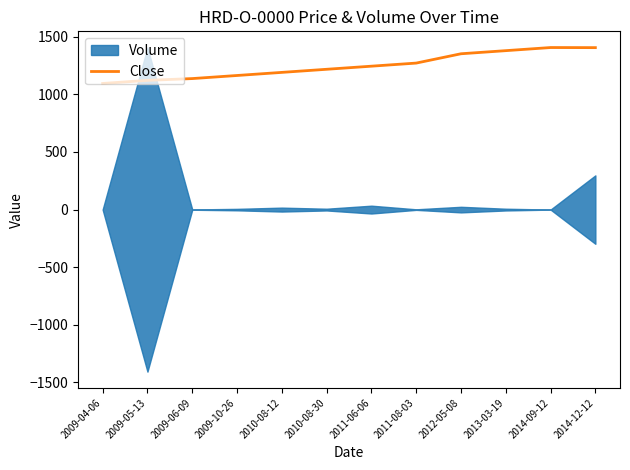

What is the difference between the second highest and second lowest values?

284.0